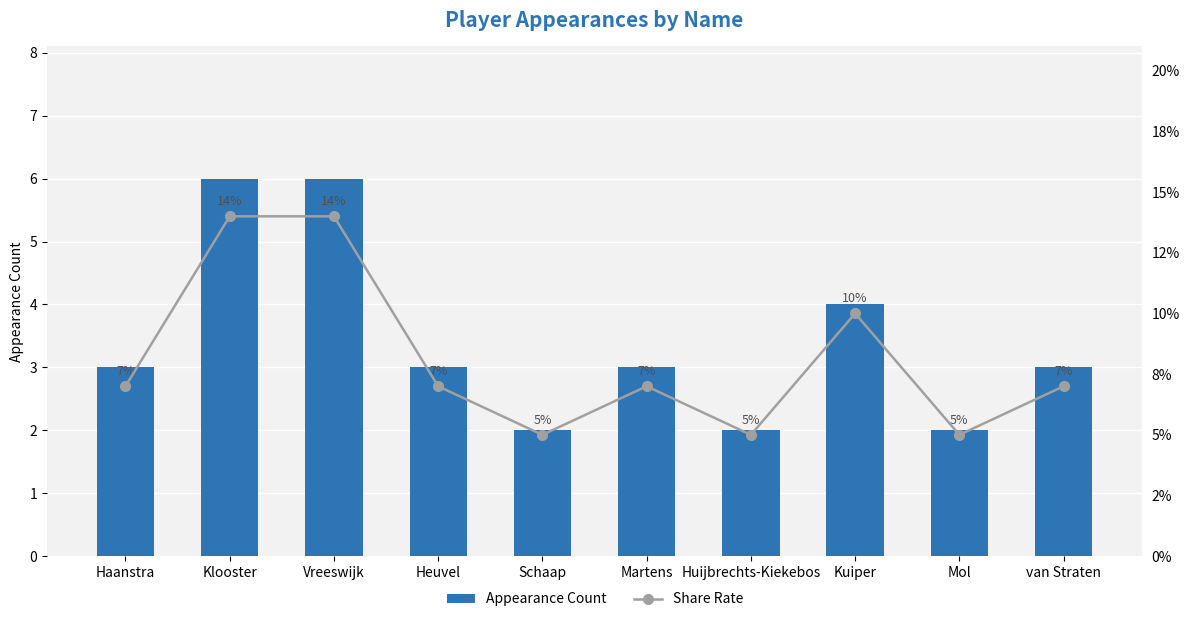

Which series has the widest spread of values?

Appearance Count